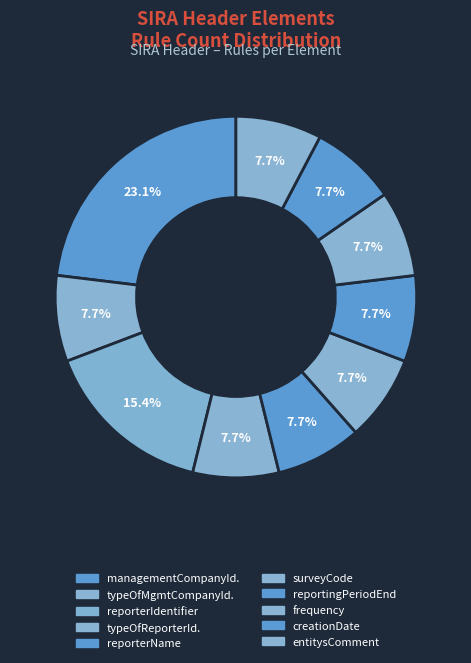

Rank the categories by value from lowest to highest.

typeOfManagementCompanyIdentifier, typeOfReporterIdentifier, reporterName, surveyCode, reportingPeriodEnd, frequency, creationDate, entitysComment, reporterIdentifier, managementCompanyIdentifier